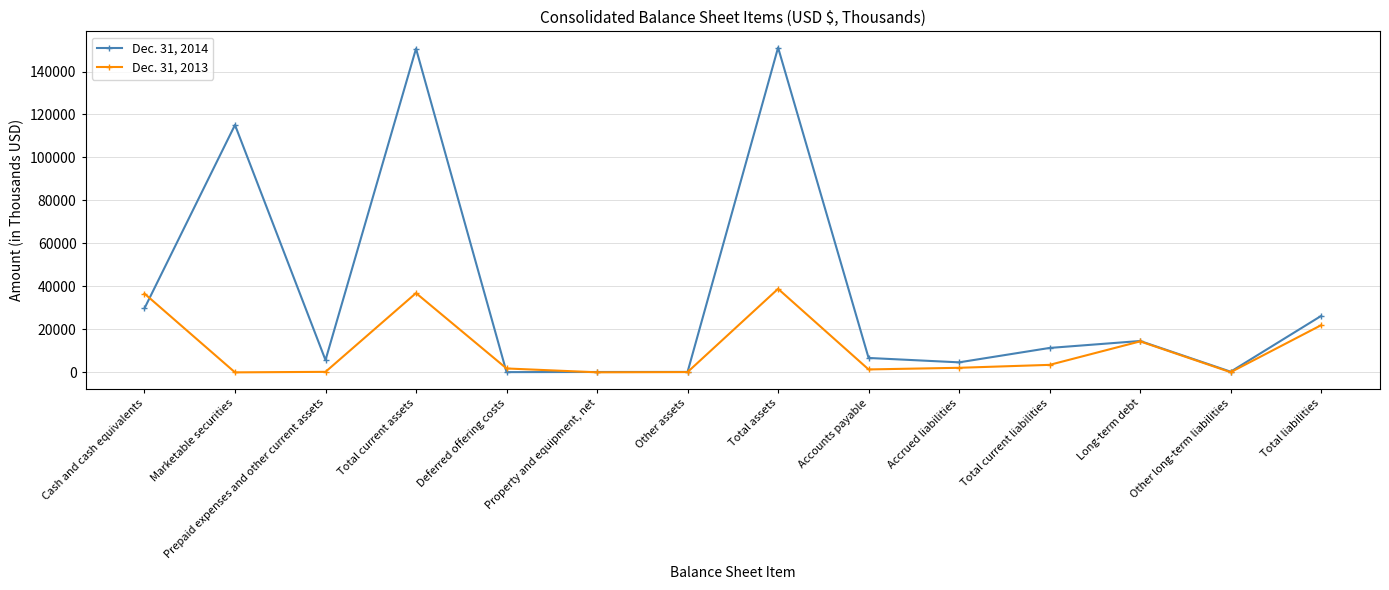

At how many categories does at least one series exceed 143844?

2